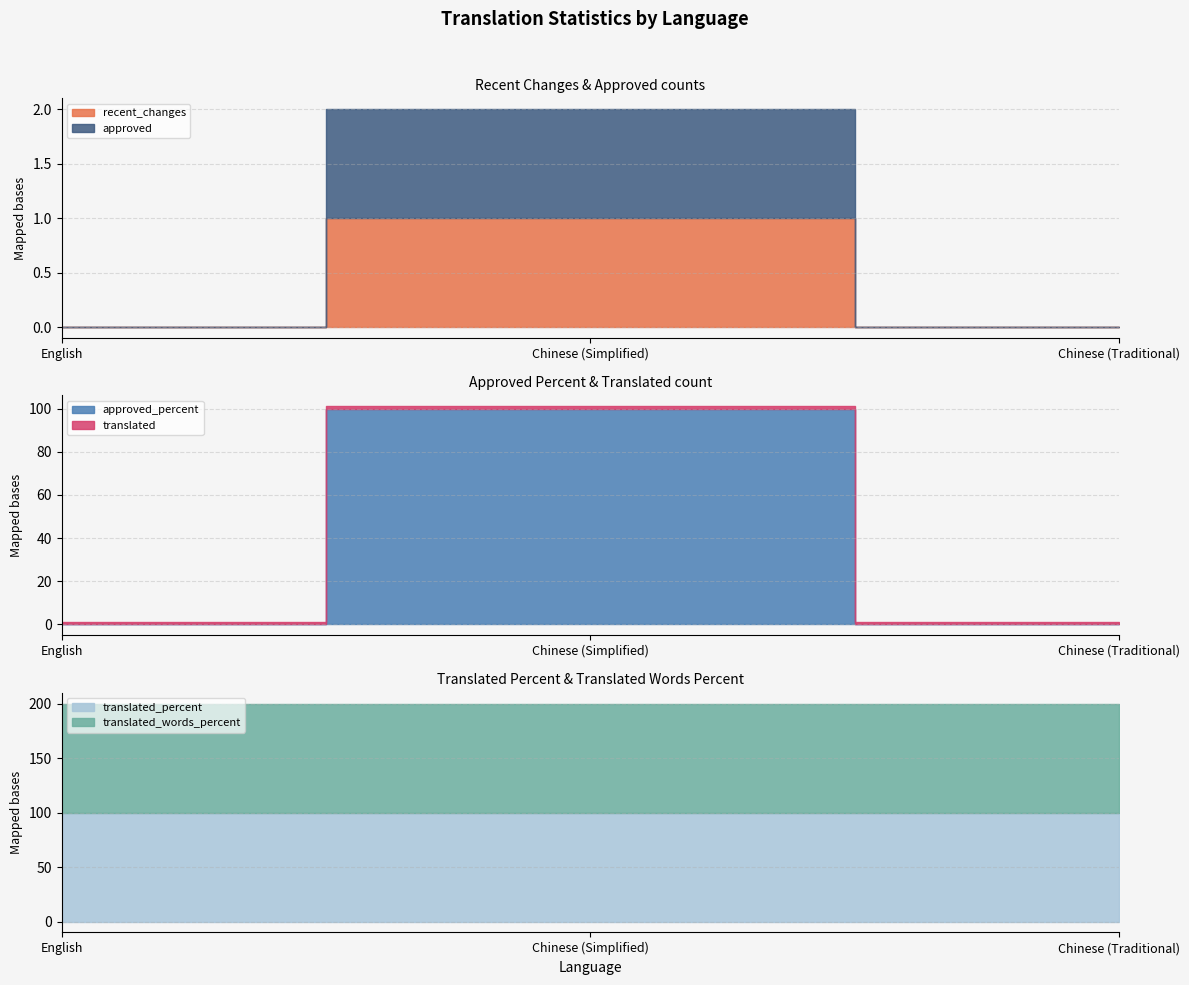

What position from the right is Chinese (Traditional)?

1